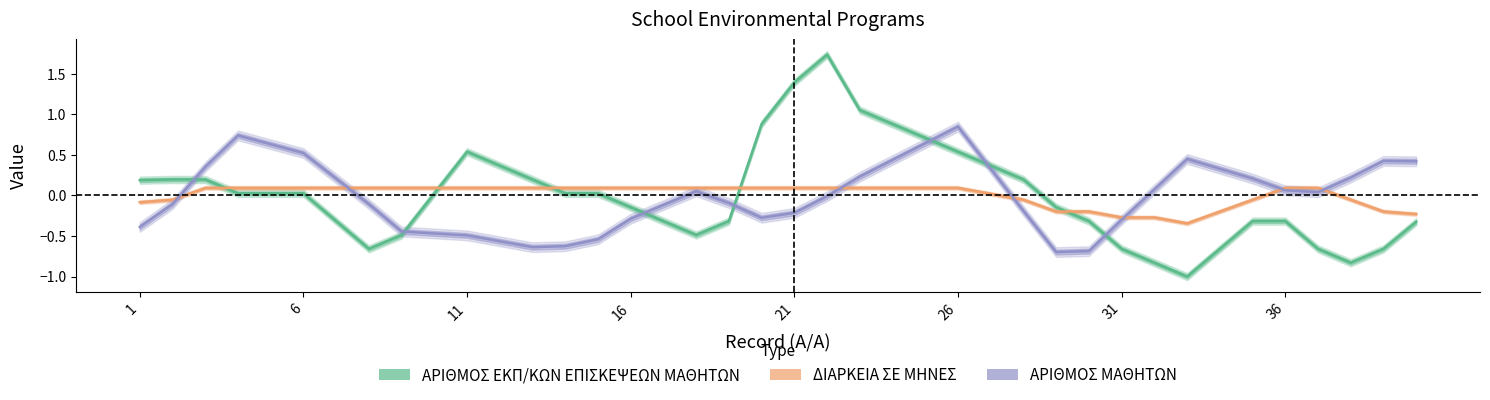

Is it true that ΑΡΙΘΜΟΣ ΜΑΘΗΤΩΝ equals 0.2 at 34?

True